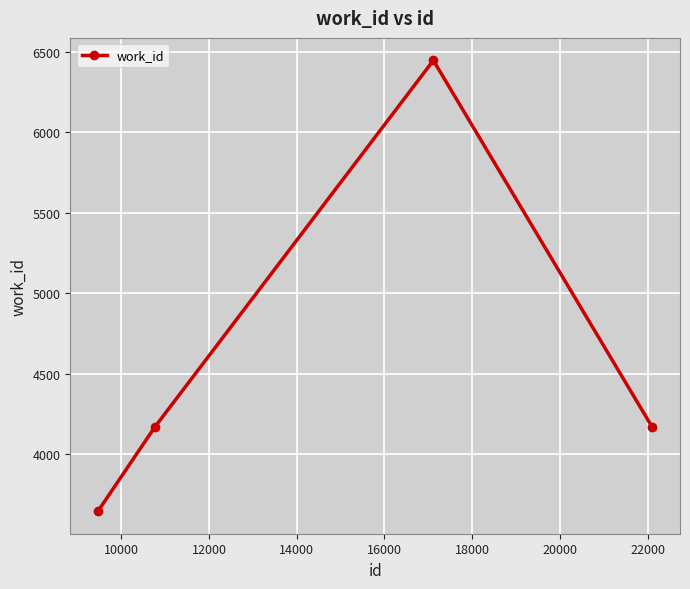

Reading left to right, extract all data points from this chart.

3645	4167	6447	4167